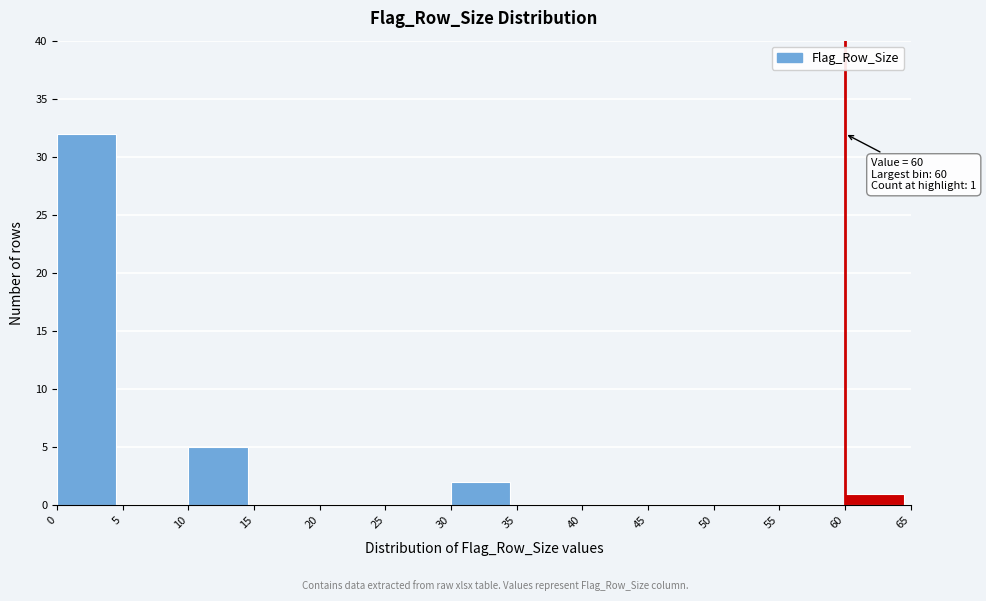

Which range on the x-axis has the tallest bar?

0 to 5